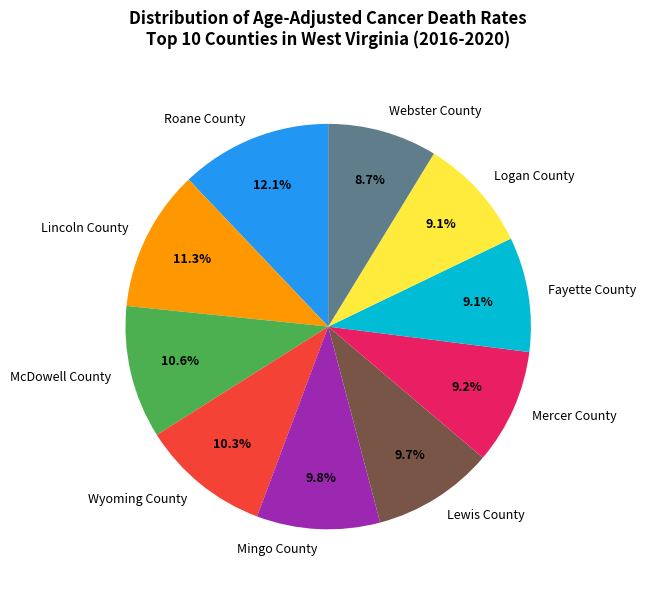

To the nearest percent, what portion does Mingo County represent?

10%